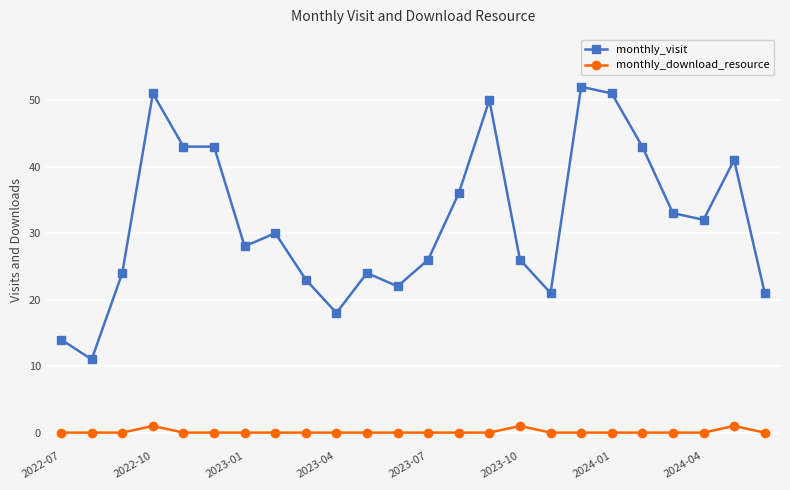

What is the maximum value shown in the chart?

52